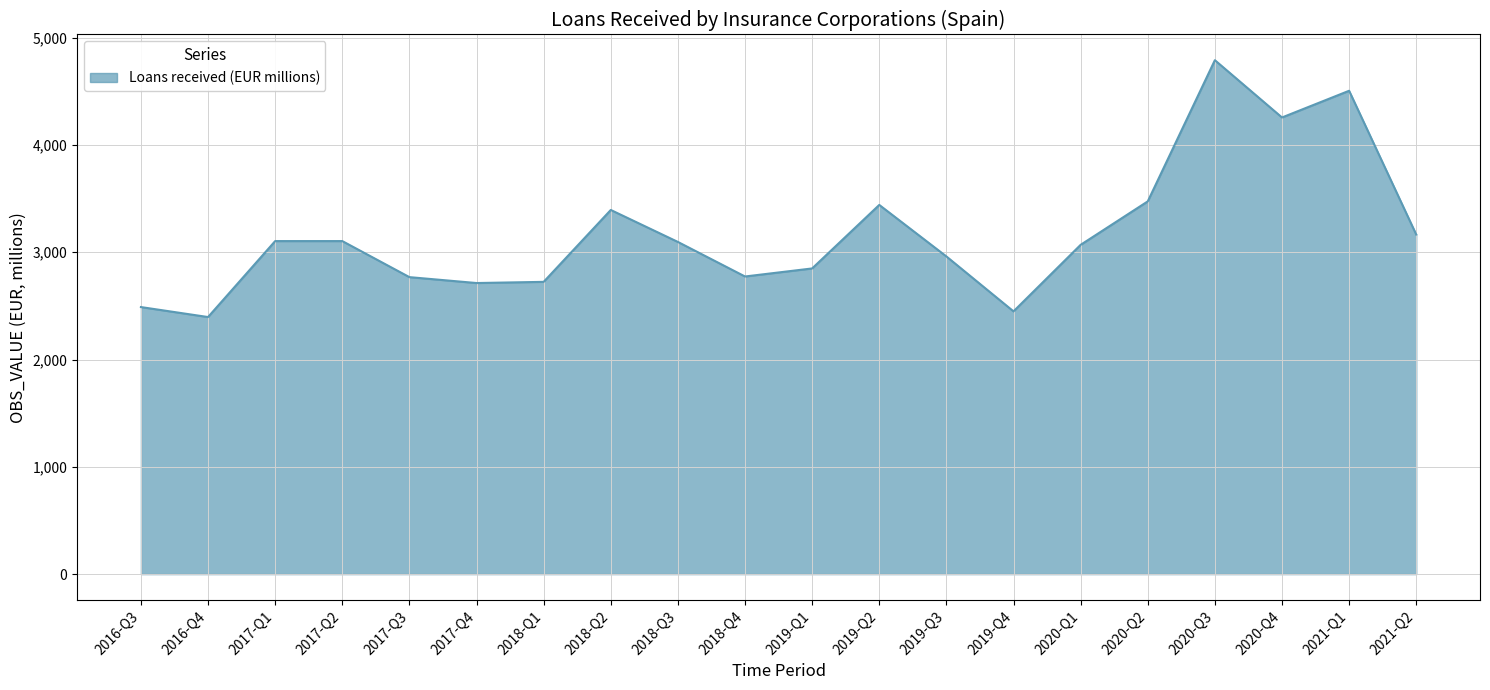

What is the change in value from 2017-Q2 to 2018-Q2?

+290